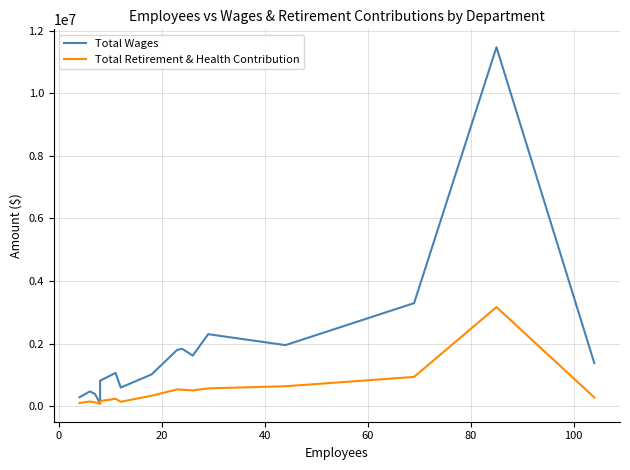

Reading right to left, extract all data points from this chart.

Total Wages: 1383904	11468087	3294697	1953530	2303223	1618287	1831567	1807410	1018174	599547	1066212	818251	94968	393494	476736	380631	288219
Total Retirement & Health Contribution: 283996	3168561	938937	640114	572579	508593	528565	540505	337427	145005	240083	167256	77288	126195	154046	130274	103635